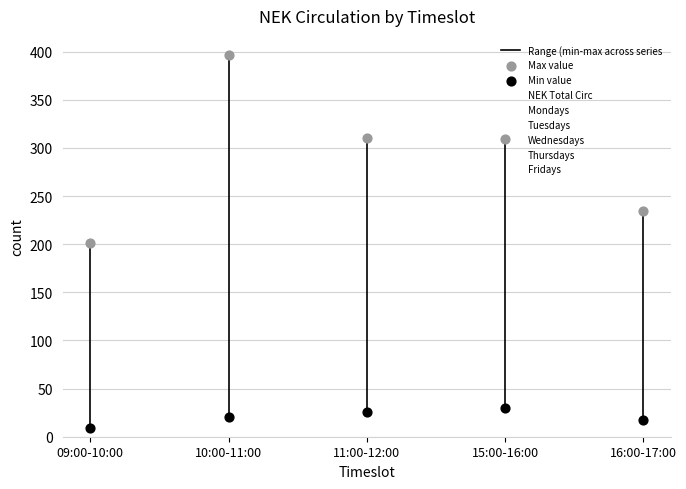

Which series has the largest total across all categories?

NEK Total Circ